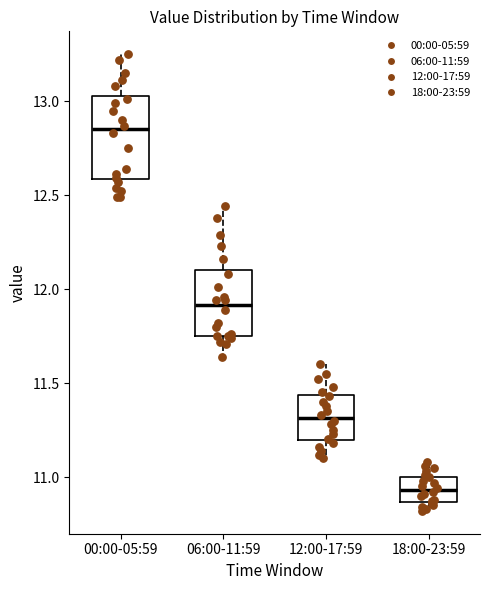

Comparing the boxes themselves (not the whiskers), which one is the tallest?

00:00-05:59